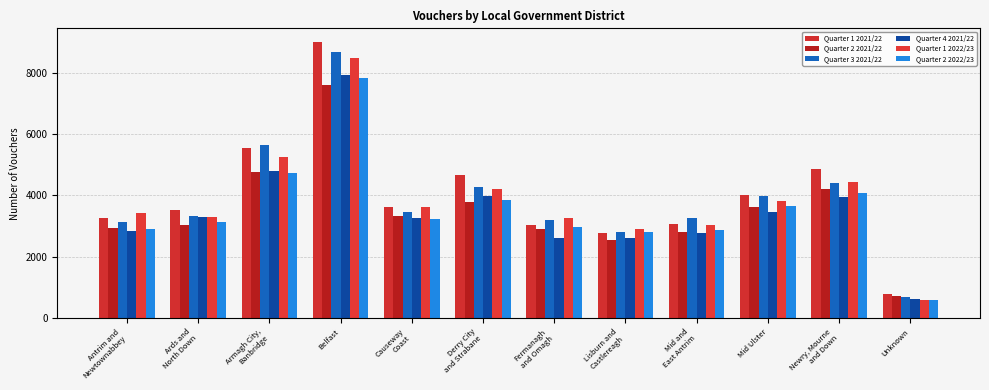

At which label does Quarter 3 2021/22 reach its peak?

Belfast